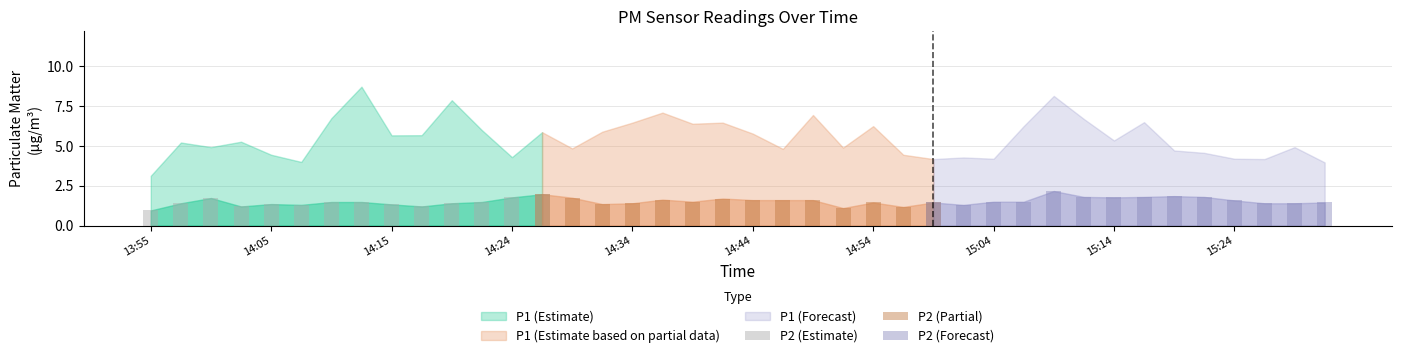

What is the label of the 5th bar from the right?

15:24